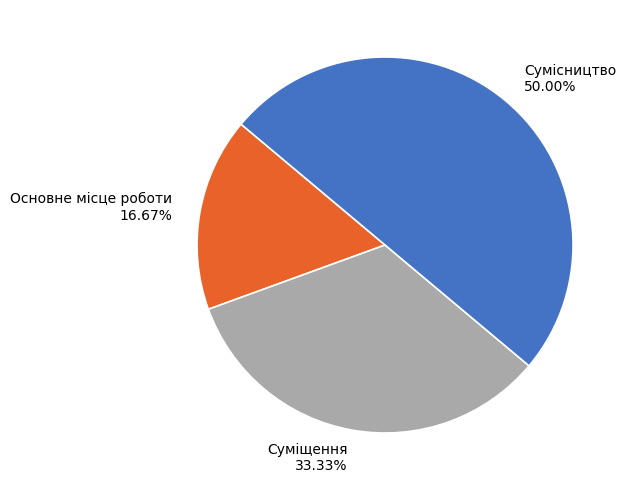

Count the number of slices in the pie.

3